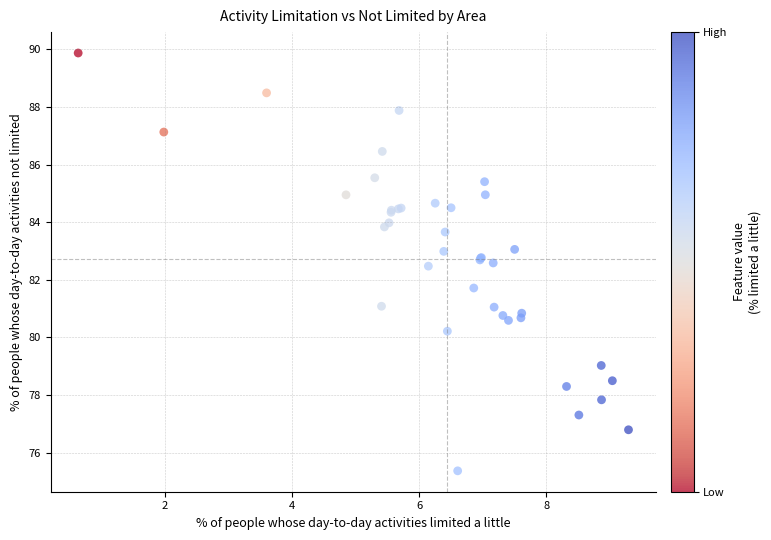

What Y value in the scatter plot is closest to 82?

81.7